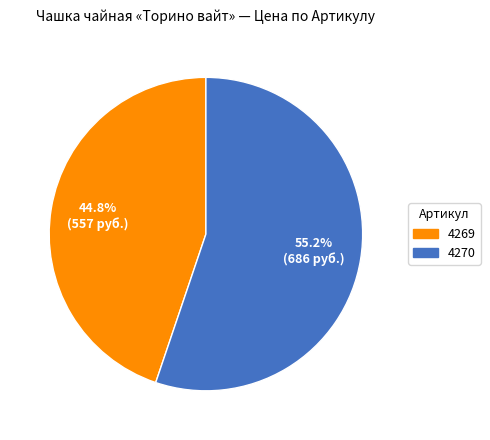

Count the number of slices in the pie.

2